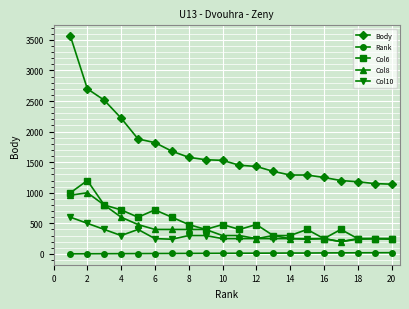

Which series has the largest range (max minus min)?

Body